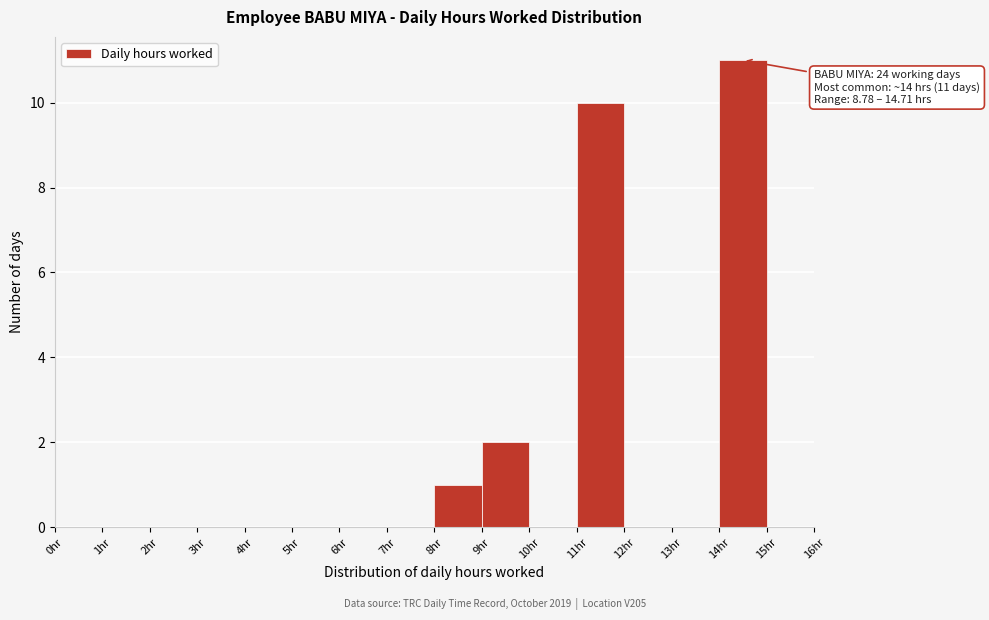

Over which range of the x-axis is the bar tallest?

14 to 15